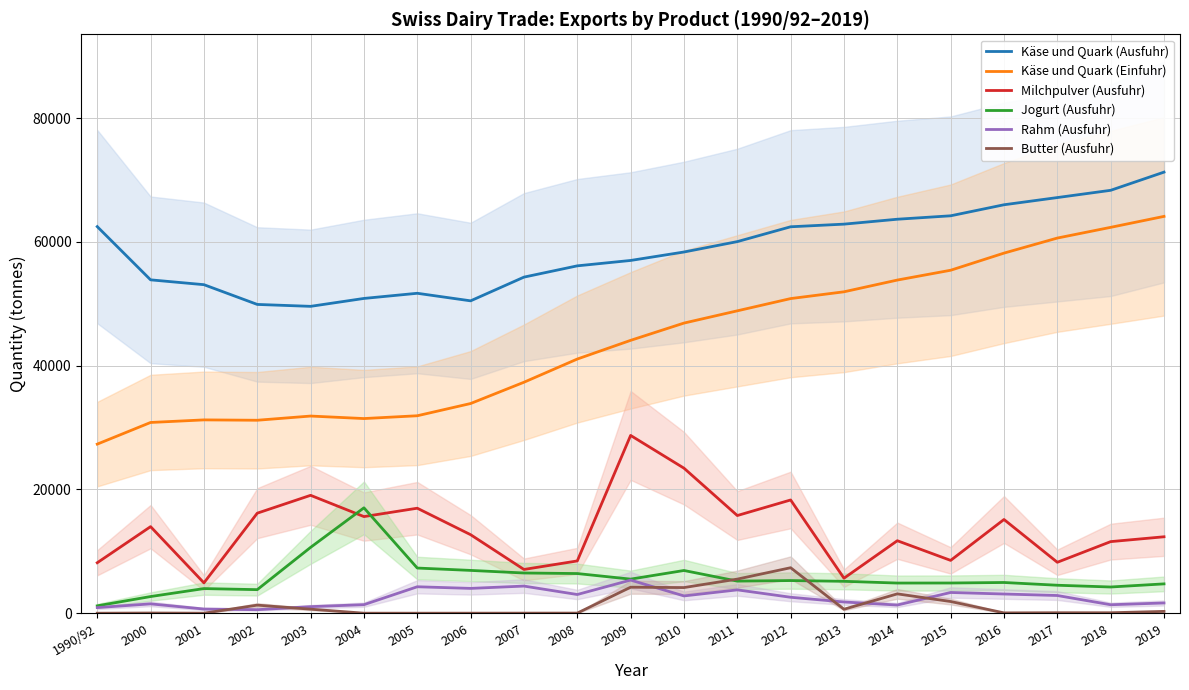

What is the value of the Milchpulver (Ausfuhr) point at the 11th from the left?

28733.0